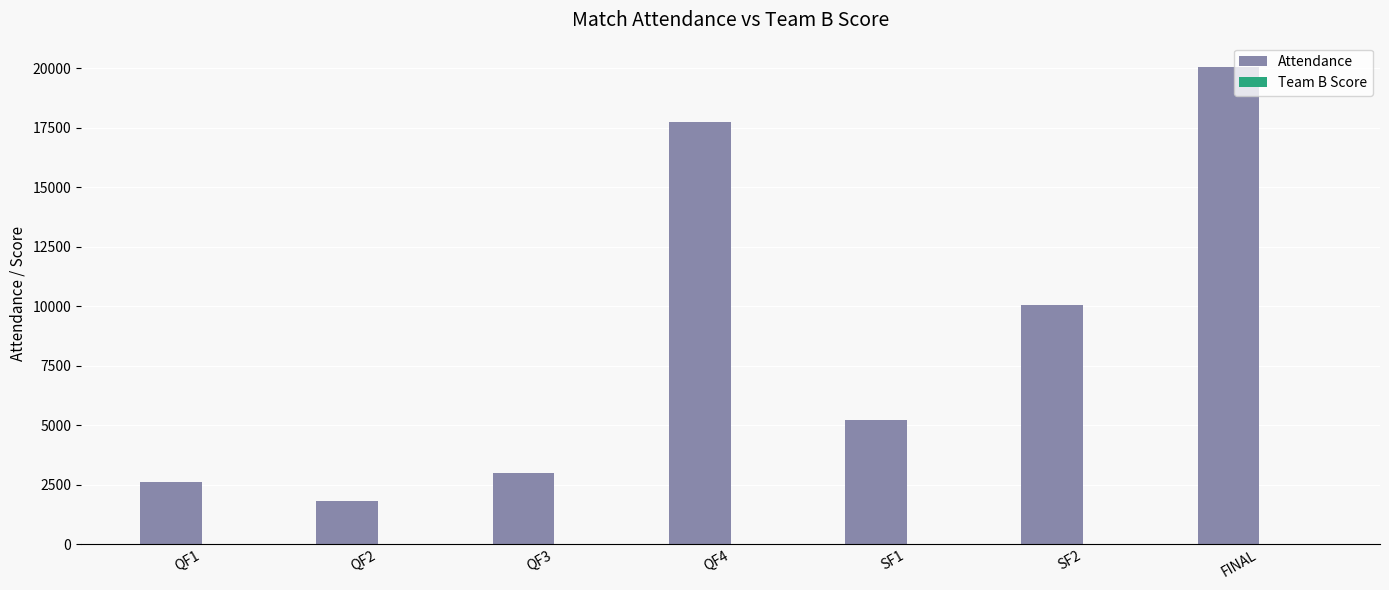

What is the total value across all series at QF1?

2593